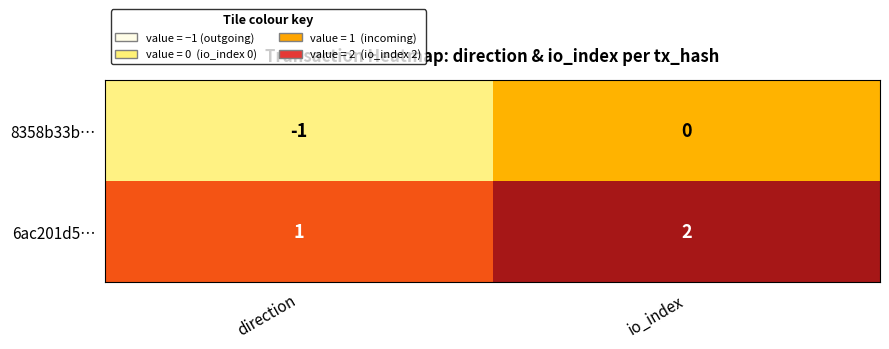

Which category has the lowest value across all series?

direction